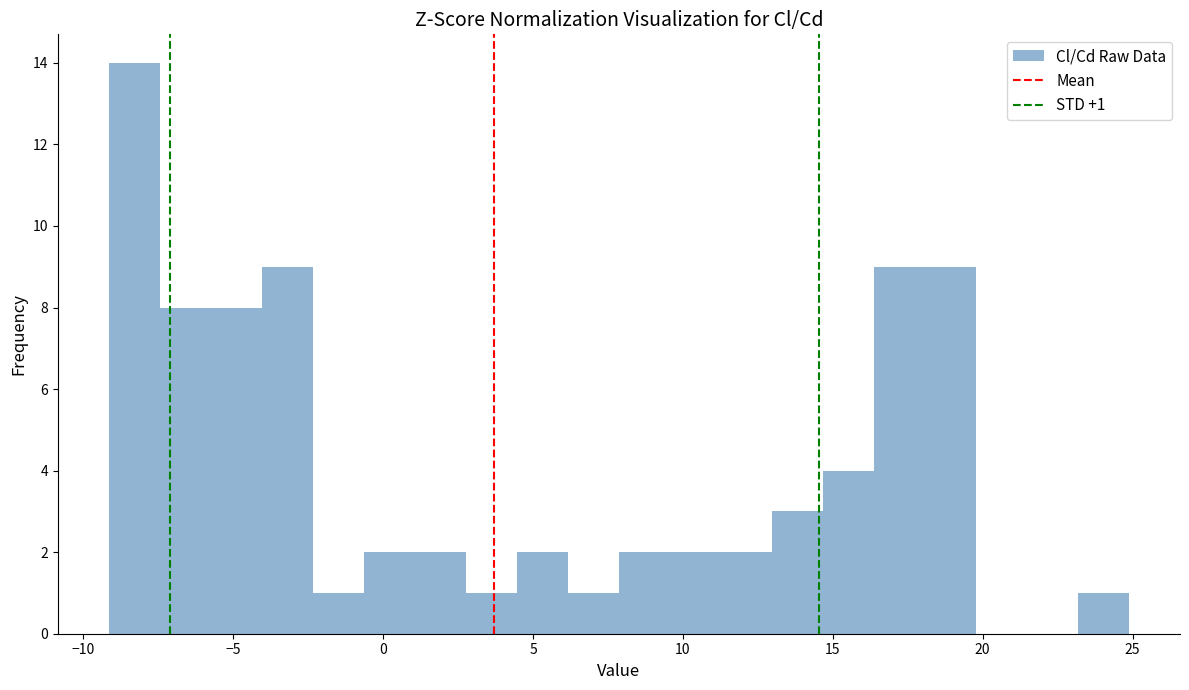

Around what value on the x-axis is the tallest bar? Give the approximate position of its centre, as read against the axis.

-8.5